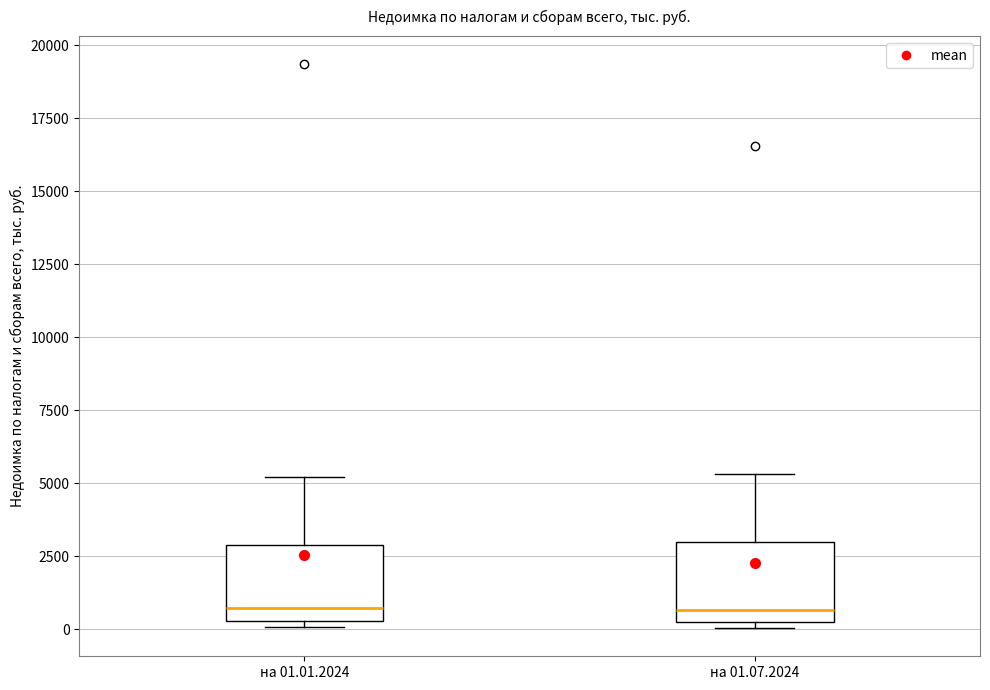

Reading left to right, read every box against the y-axis: the position of its median line, the range the box covers, and the ends of its whiskers. The values are not printed on the chart, so give them approximately, as read against the axis.

на 01.01.2024: median 500 (just above the box's lower edge), box 500 to 3000, whiskers 0 to 5000
на 01.07.2024: median 500, box 0 to 3000, whiskers 0 (just below the box's lower edge) to 5500